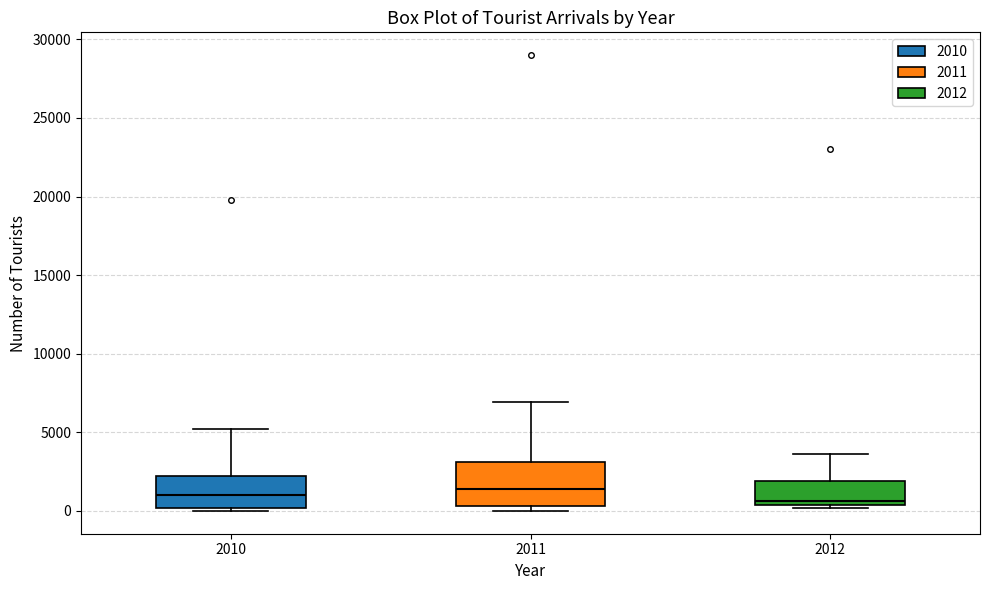

Reading left to right, read every box against the y-axis: the position of its median line, the range the box covers, and the ends of its whiskers. The values are not printed on the chart, so give them approximately, as read against the axis.

2010: median 1000, box 0 to 2000, whiskers 0 (just below the box's lower edge) to 5000
2011: median 1500, box 500 to 3000, whiskers 0 to 7000
2012: median 500 (just above the box's lower edge), box 500 to 2000, whiskers 0 to 3500